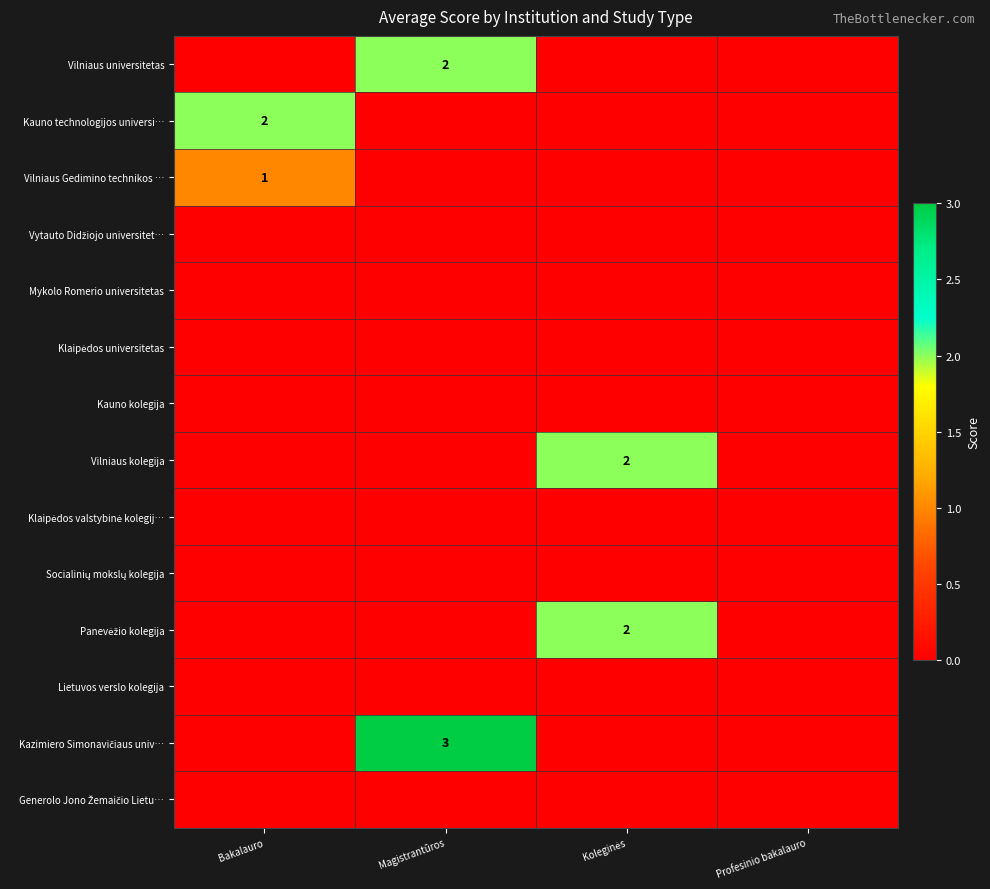

How many values in the Kauno technologijos universi… series exceed 0?

1